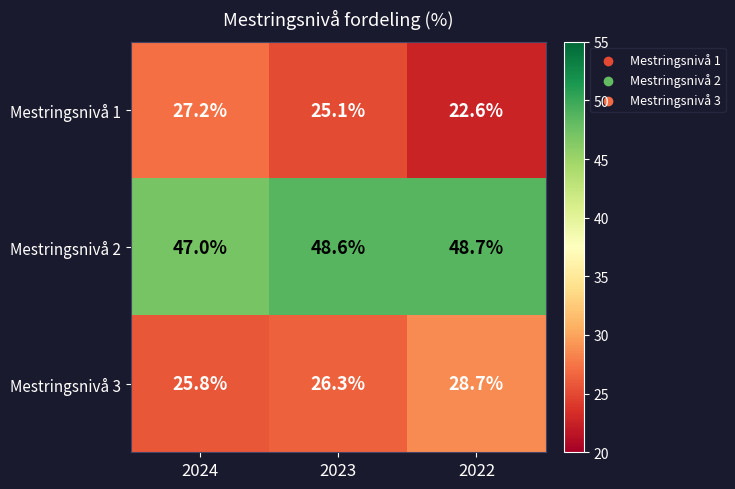

Reading right to left, what are all the values shown in this chart?

Mestringsnivå 1: 22.6	25.1	27.2
Mestringsnivå 2: 48.7	48.6	47.0
Mestringsnivå 3: 28.7	26.3	25.8